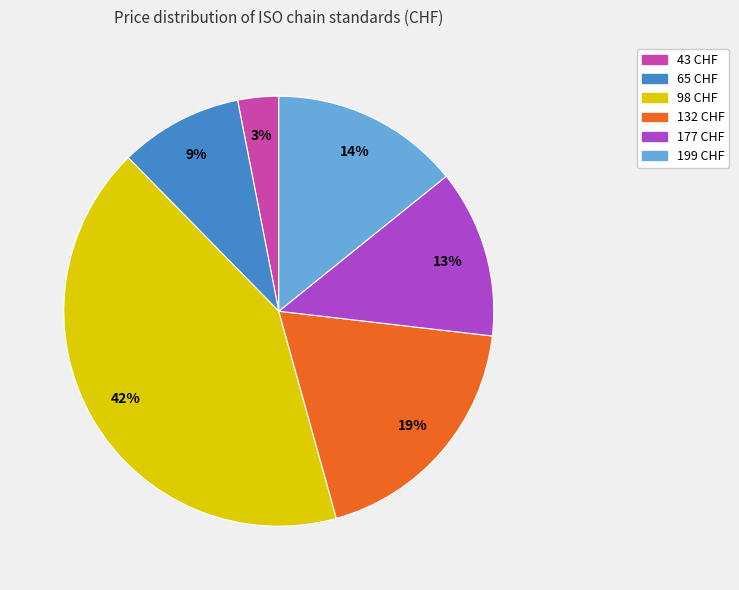

How many segments does this pie chart have?

6